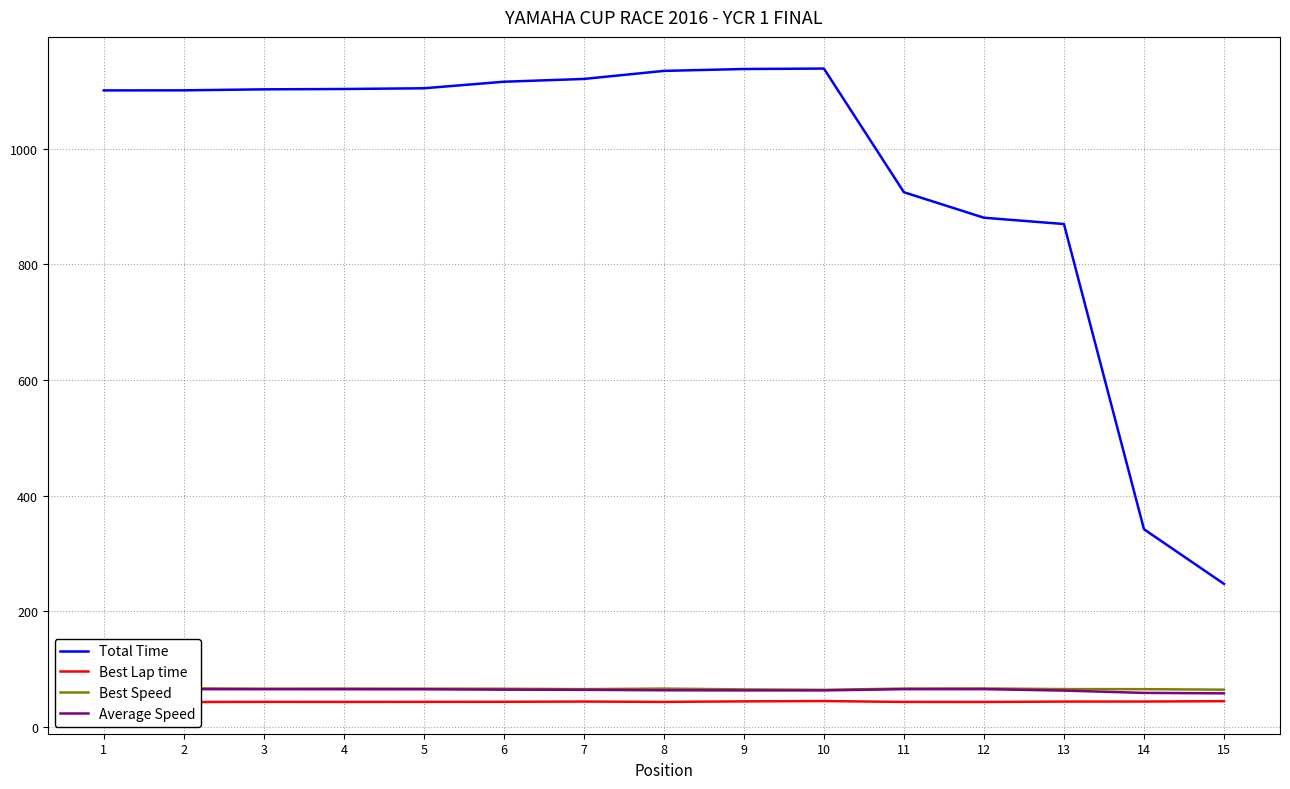

True or false: Total Time has more than 2 points higher than both neighbors.

False